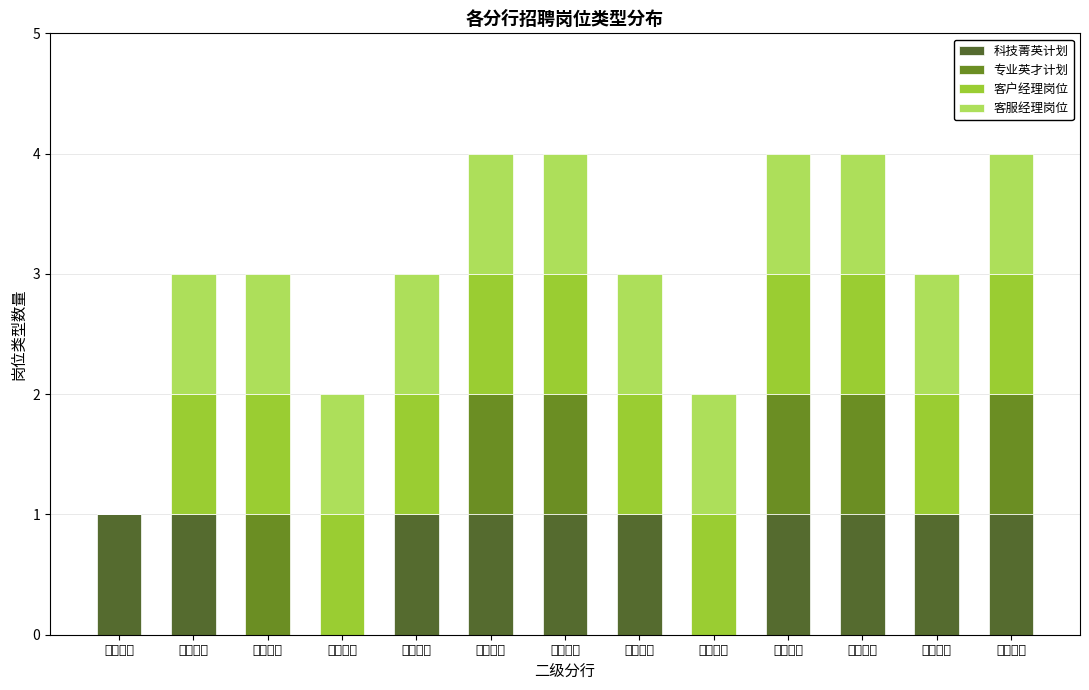

What is the total value across all series at 金华分行?

4